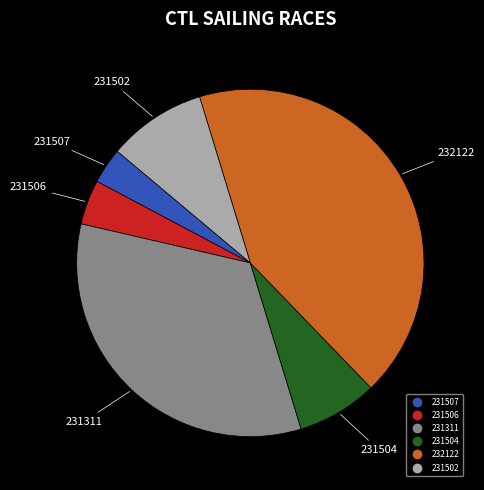

Is there a majority slice in this chart?

No